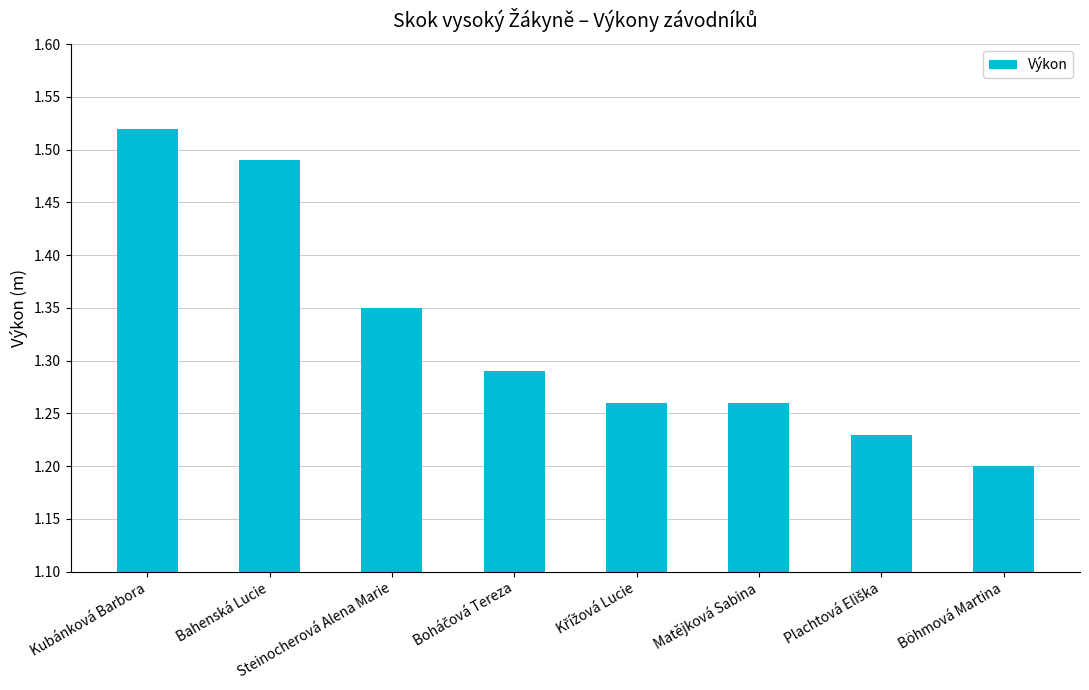

True or false: the data shows 1.2 at Böhmová Martina.

True